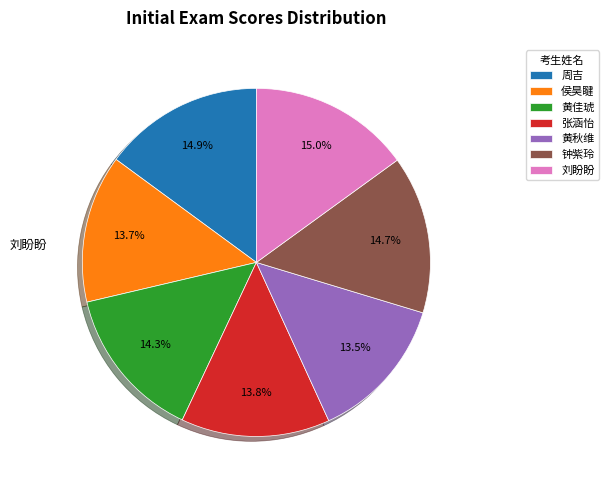

Do 侯昊睷 and 钟紫玲 together represent more than half of the pie?

No